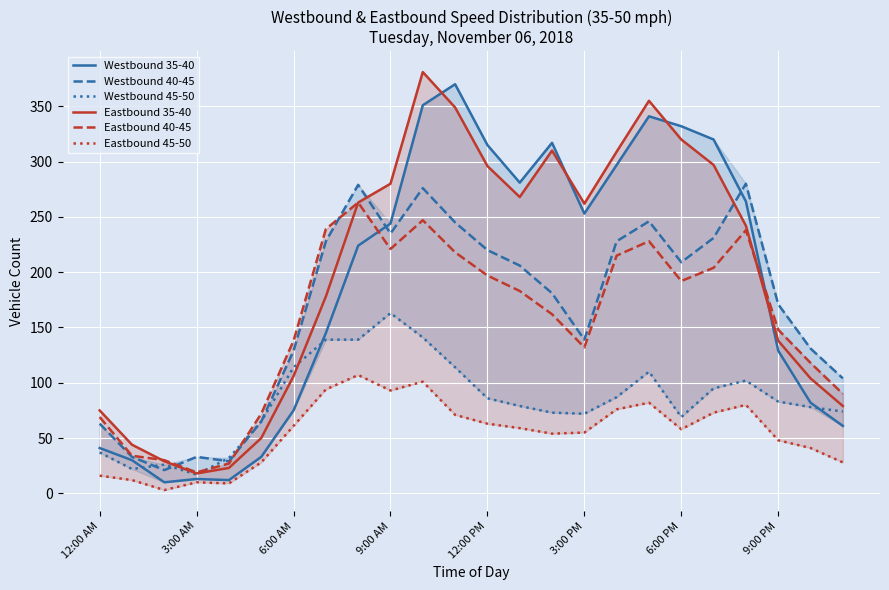

What is the difference between the maximum and minimum values in the Westbound 35-40 series?

360